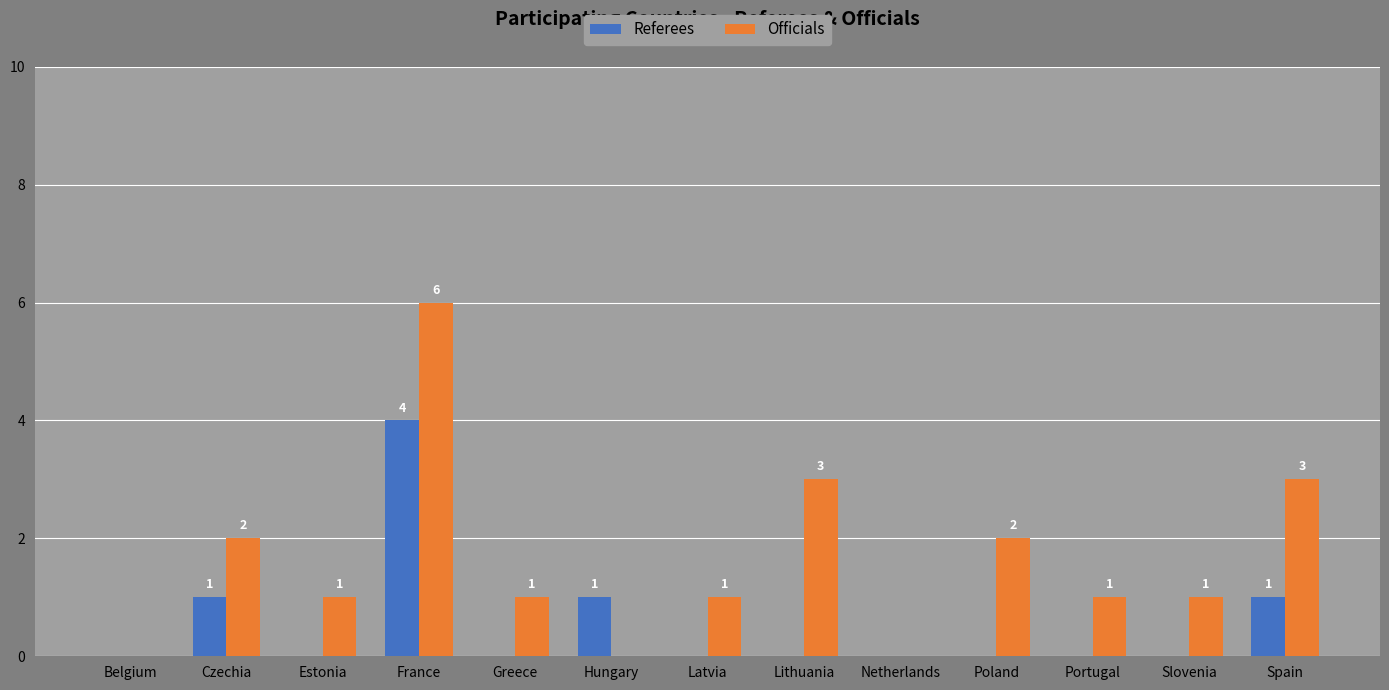

Where does the Officials series first go above 1?

Czechia